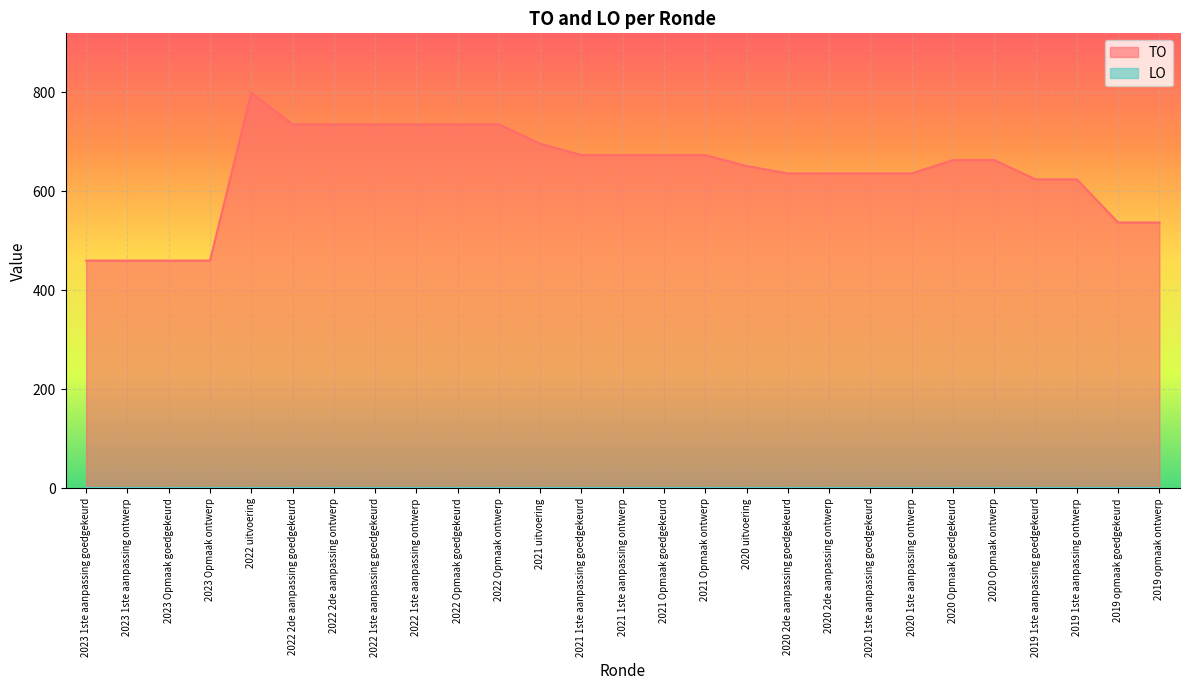

Reading left to right, transcribe all the data shown in this chart.

460	460	460	460	799	735	735	735	735	735	735	696	673	673	673	673	651	636	636	636	636	663	663	624	624	537	537